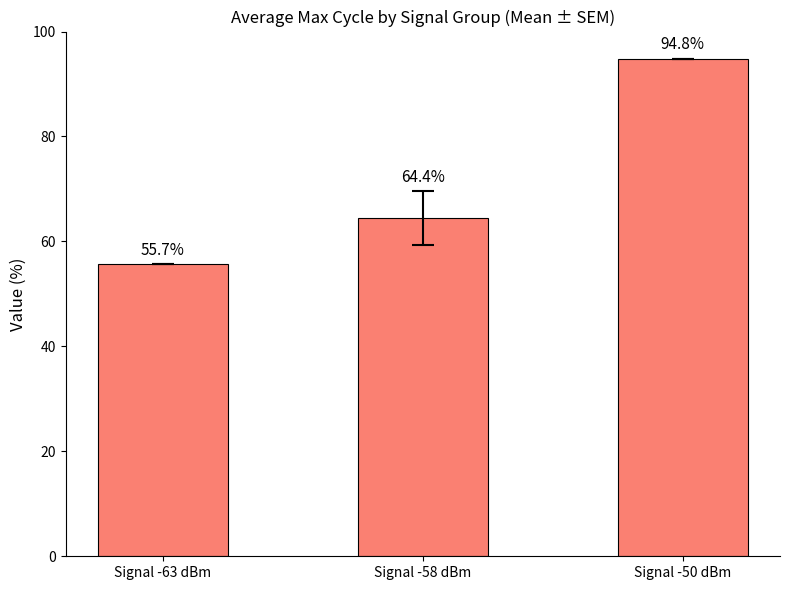

Reading left to right, extract all data points from this chart.

55.7	64.4	94.8